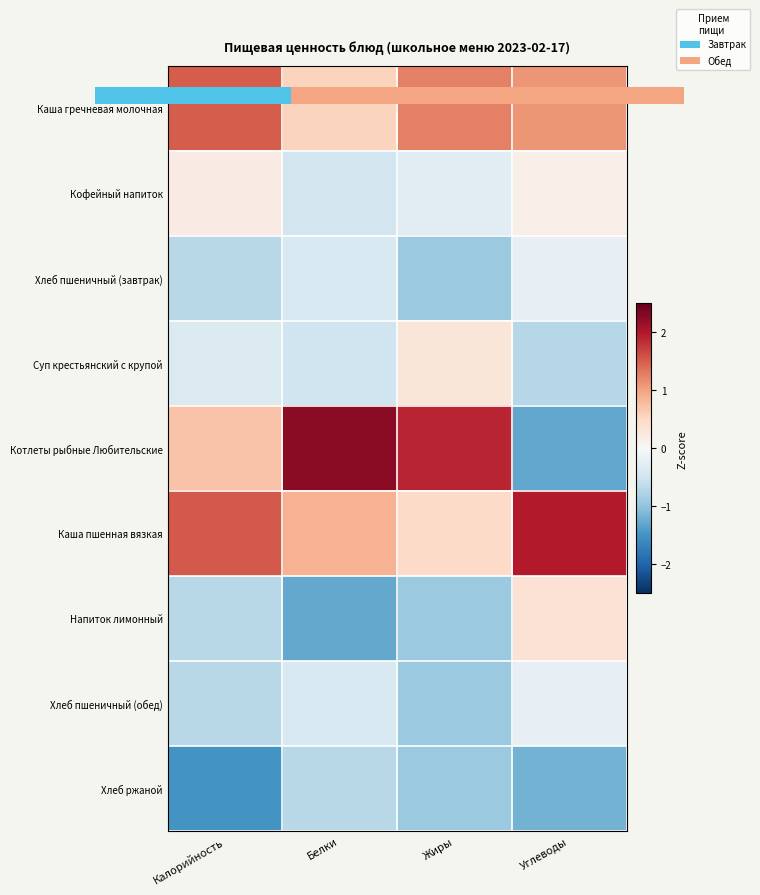

Reading left to right, list all the values displayed in this chart.

Каша гречневая молочная: Калорийность=1.5	Белки=0.6	Жиры=1.3	Углеводы=1.1
Кофейный напиток: Калорийность=0.2	Белки=-0.5	Жиры=-0.3	Углеводы=0.2
Хлеб пшеничный (завтрак): Калорийность=-0.7	Белки=-0.4	Жиры=-0.9	Углеводы=-0.2
Суп крестьянский с крупой: Калорийность=-0.4	Белки=-0.5	Жиры=0.3	Углеводы=-0.7
Котлеты рыбные Любительские: Калорийность=0.7	Белки=2.3	Жиры=1.9	Углеводы=-1.3
Каша пшенная вязкая: Калорийность=1.5	Белки=0.9	Жиры=0.5	Углеводы=2.0
Напиток лимонный: Калорийность=-0.7	Белки=-1.3	Жиры=-0.9	Углеводы=0.4
Хлеб пшеничный (обед): Калорийность=-0.7	Белки=-0.4	Жиры=-0.9	Углеводы=-0.2
Хлеб ржаной: Калорийность=-1.5	Белки=-0.7	Жиры=-0.9	Углеводы=-1.2